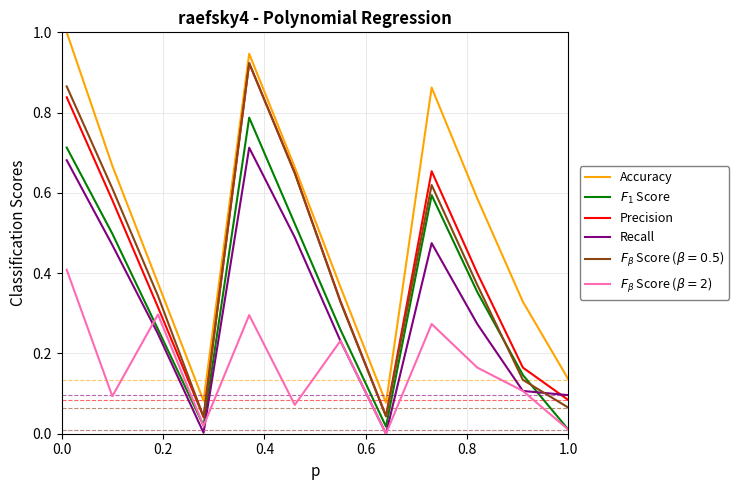

True or false: Accuracy and Recall cross at least once.

False